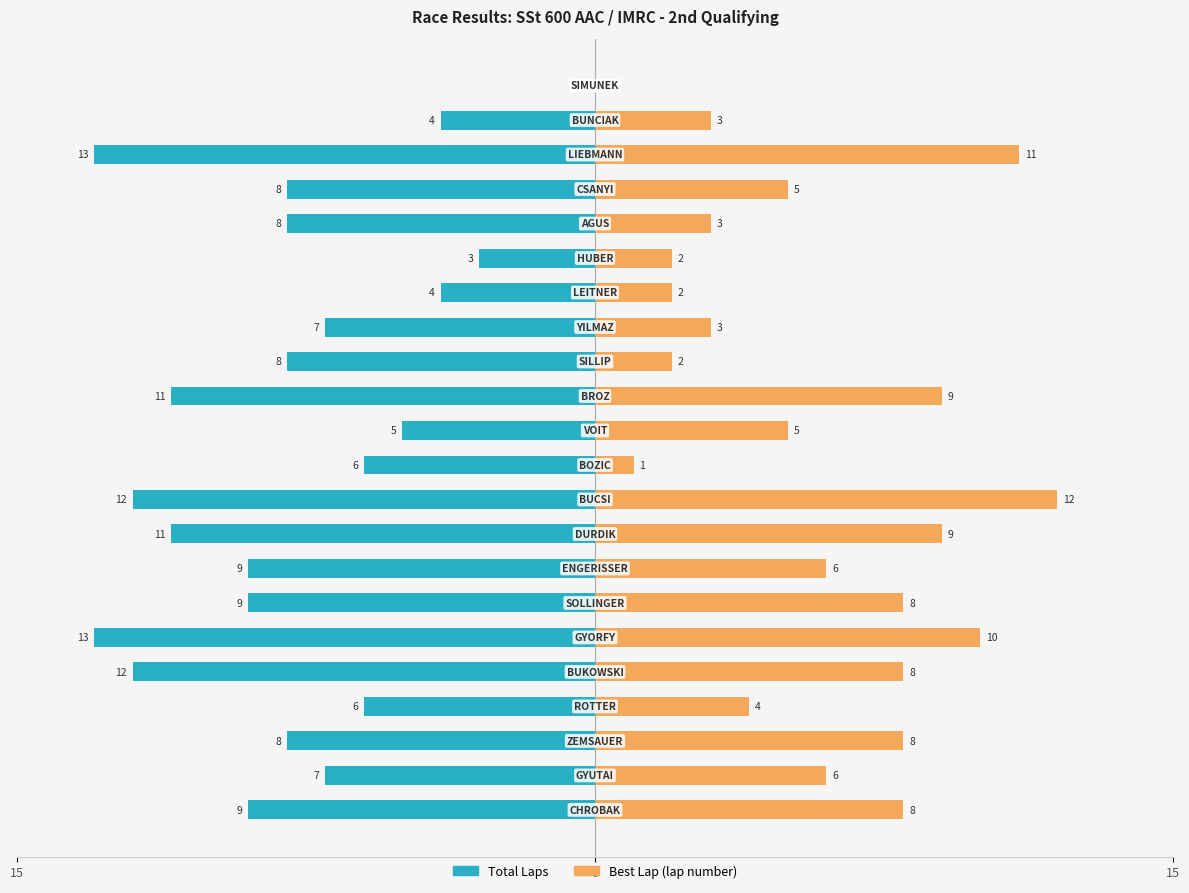

What is the highest value of the Best Lap (lap number) series?

12